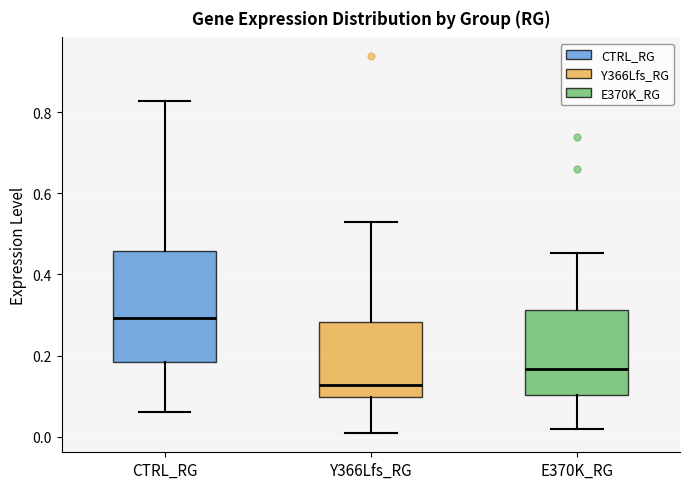

Reading left to right, read every box against the y-axis: the position of its median line, the range the box covers, and the ends of its whiskers. The values are not printed on the chart, so give them approximately, as read against the axis.

CTRL_RG: median 0.30, box 0.18 to 0.46, whiskers 0.06 to 0.82
Y366Lfs_RG: median 0.12, box 0.10 to 0.28, whiskers 0.00 to 0.52
E370K_RG: median 0.16, box 0.10 to 0.32, whiskers 0.02 to 0.46